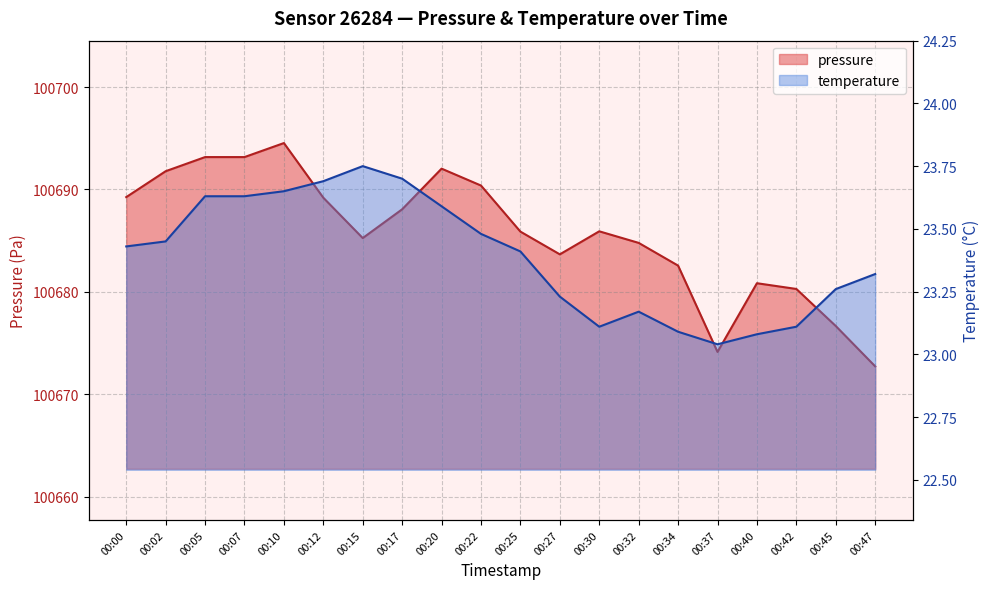

What is the total value across all series at 00:32?

100707.9